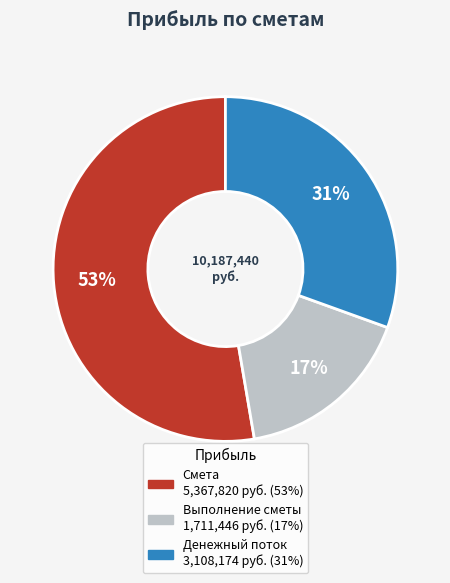

How many slices are in this pie chart?

3